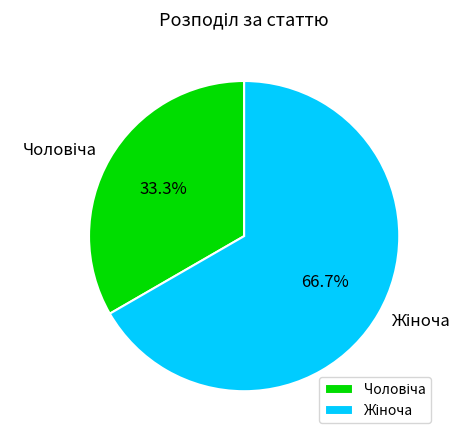

Is there a majority slice in this chart?

Yes